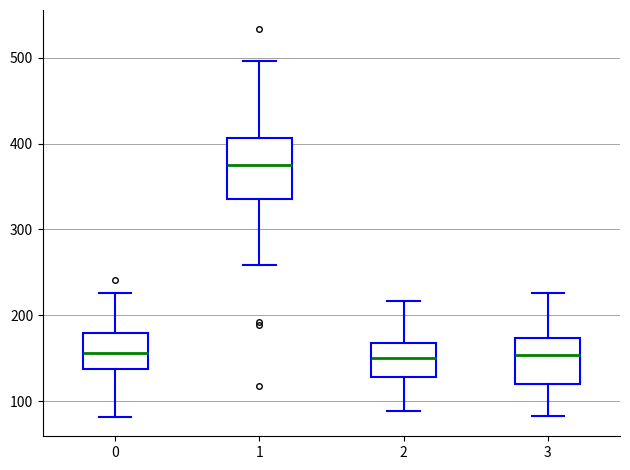

Where does the lower whisker of the box at x = 1 end on the y-axis? The values are not printed on the chart, so give them approximately, as read against the axis.

260